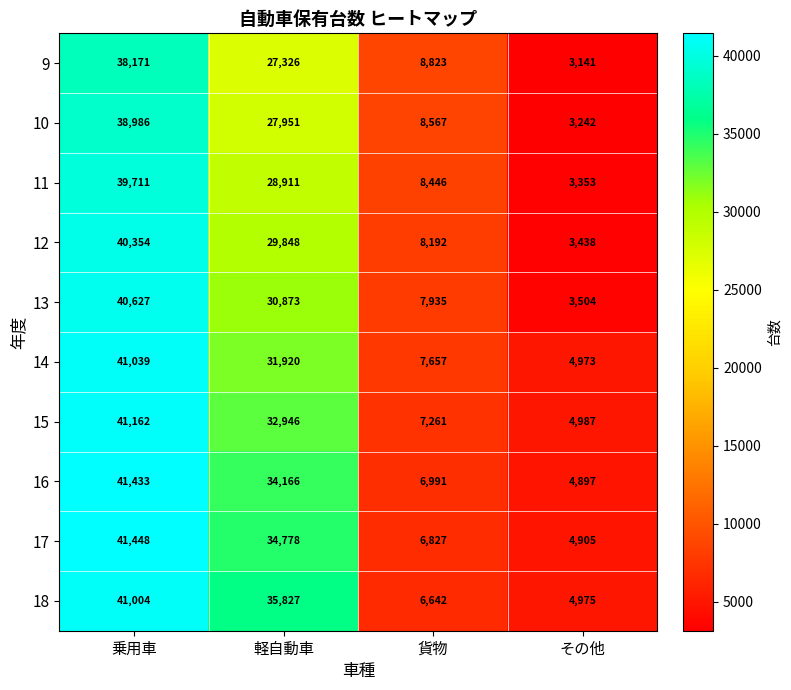

What is the approximate value of 11 at その他?

3353